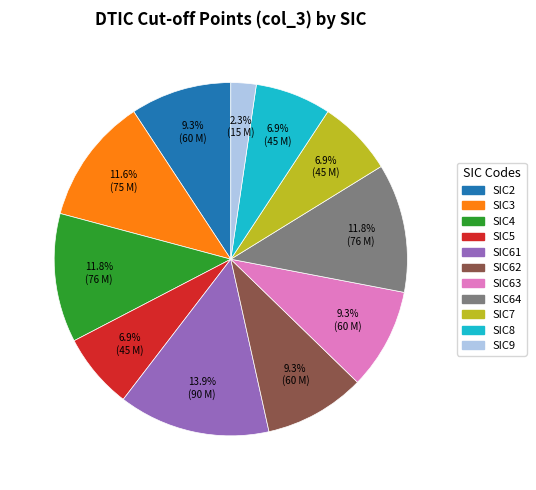

What is the largest slice in the pie chart?

SIC61